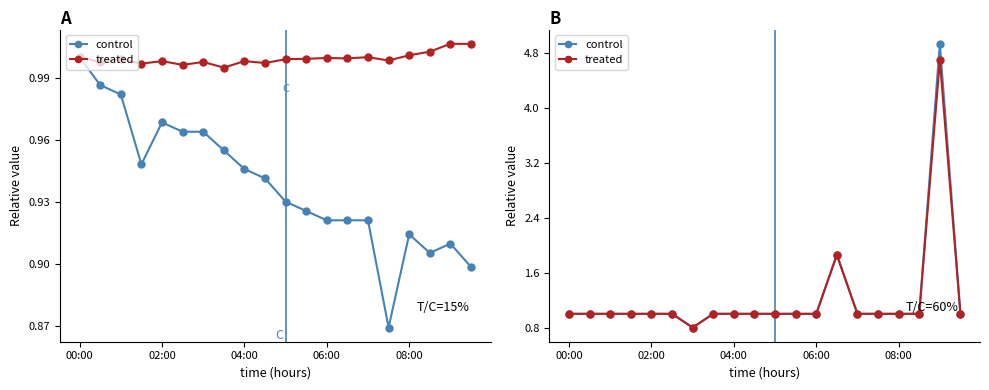

The value of control at 02:00 is 0.3. True or false?

False